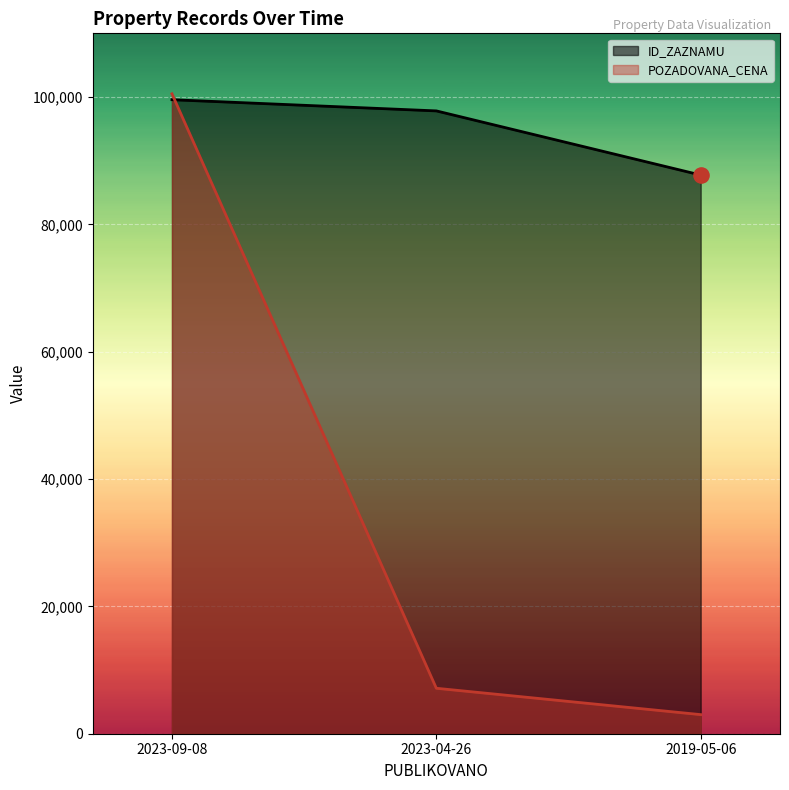

Which series reaches the maximum Y coordinate?

POZADOVANA_CENA